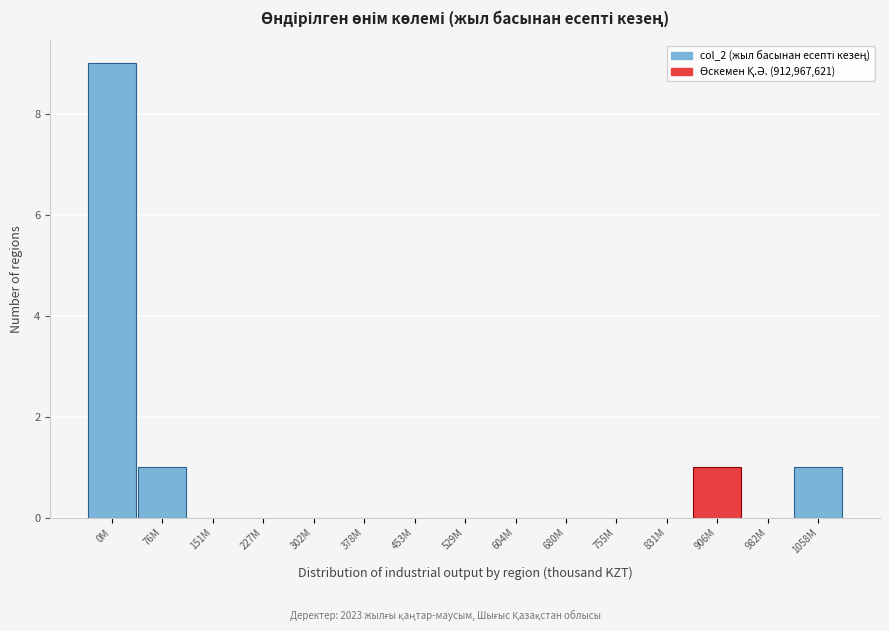

Reading left to right, list all the values displayed in this chart.

0M=9	76M=1	151M=0	227M=0	302M=0	378M=0	453M=0	529M=0	604M=0	680M=0	755M=0	831M=0	906M=1	982M=0	1058M=1